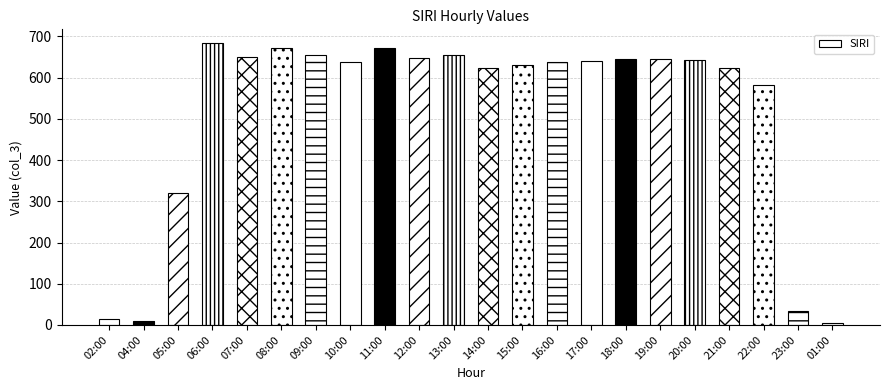

The value at 21:00 is 1004. True or false?

False